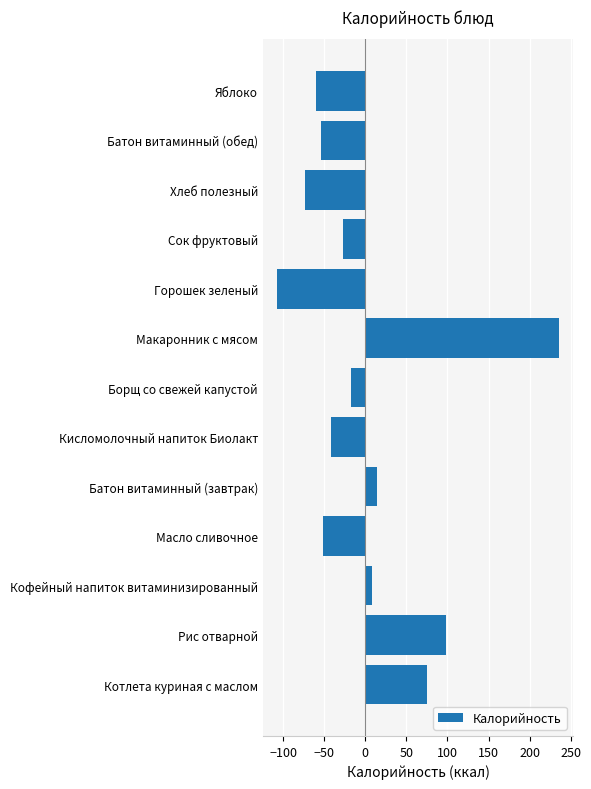

What is the maximum value shown in the chart?

235.8